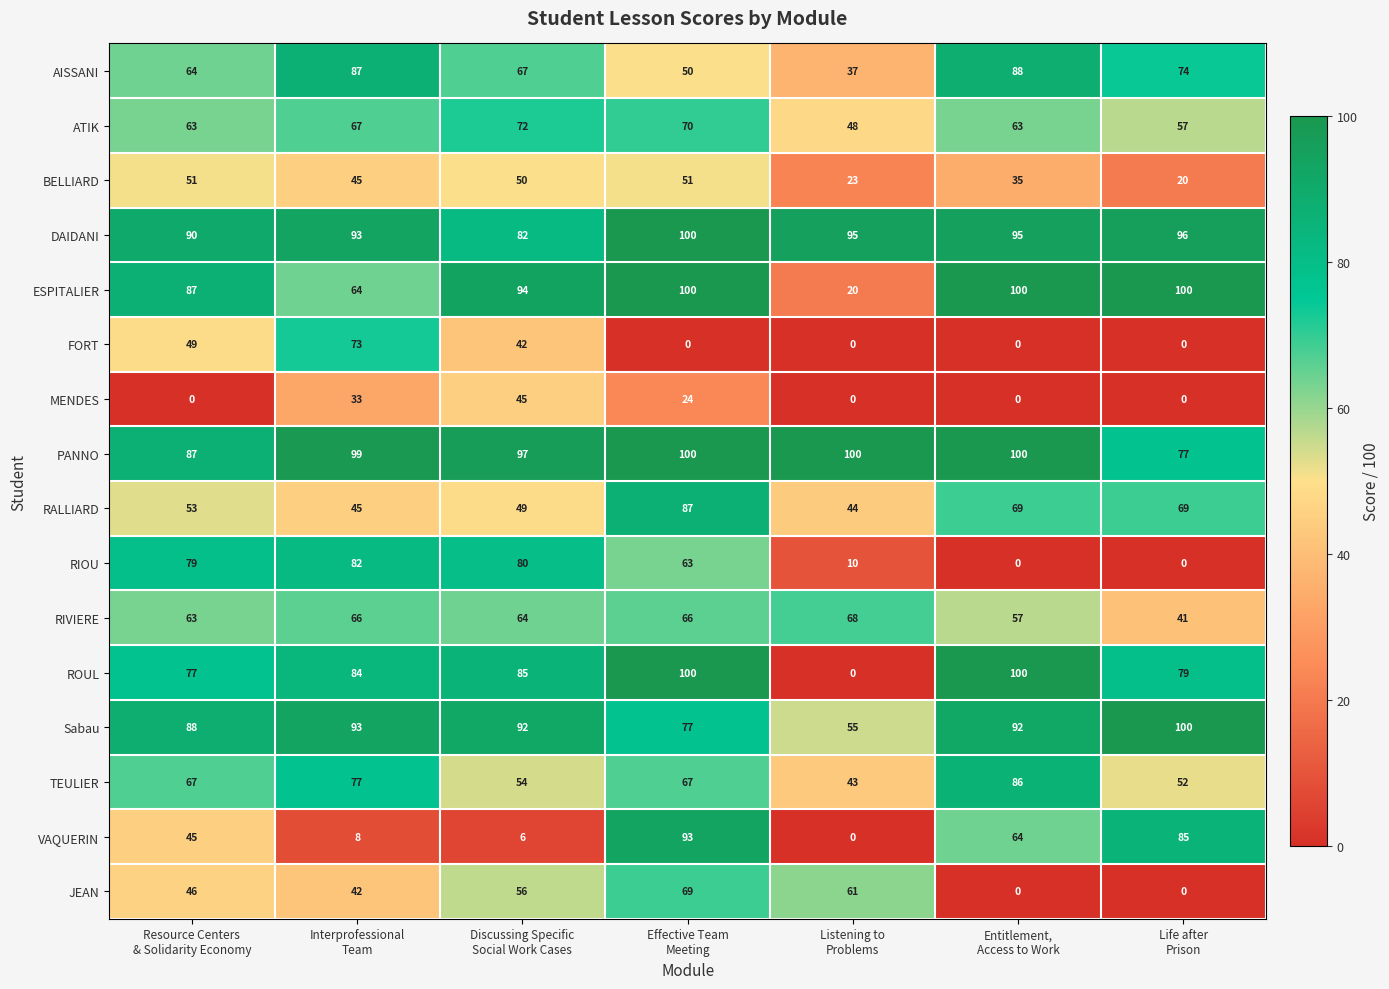

Which series has the widest spread of values?

ROUL